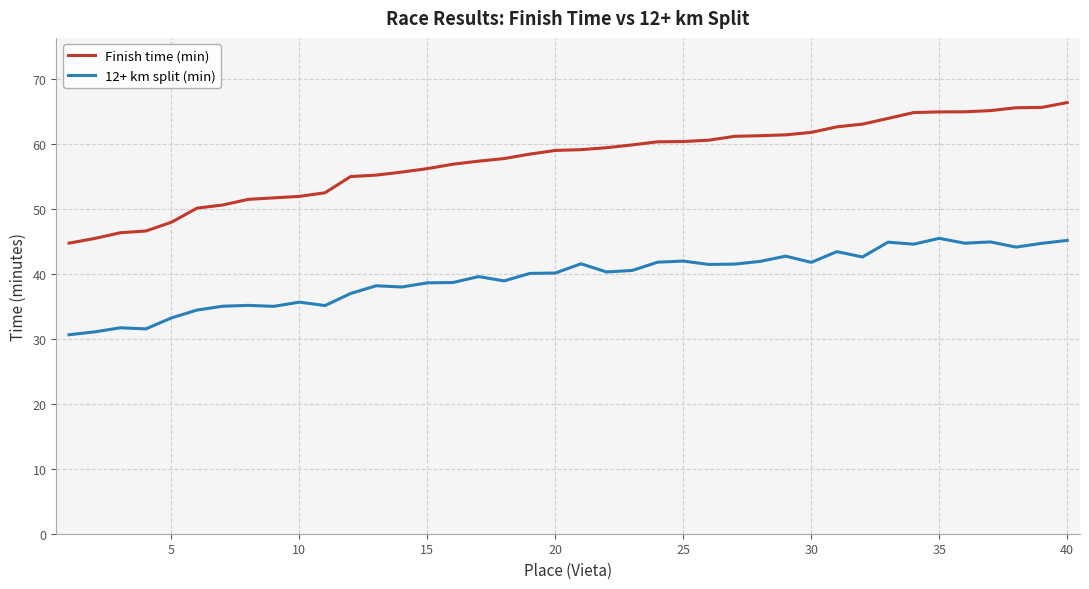

Rank the series by their average value, from highest to lowest.

Finish time (min), 12+ km split (min)